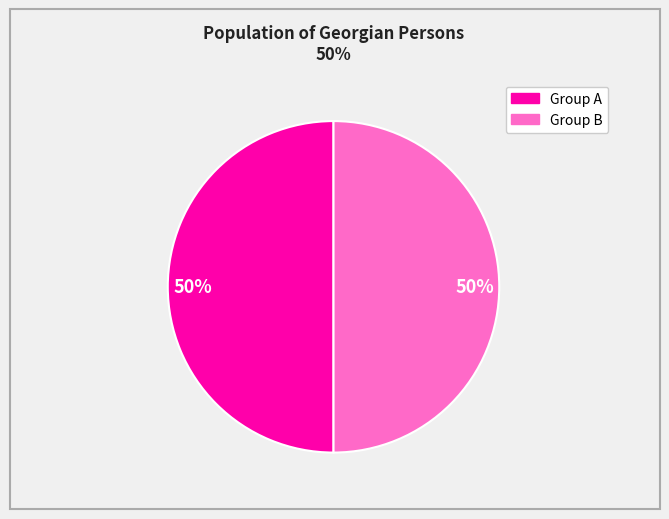

To the nearest percent, what is the average slice percentage?

50%